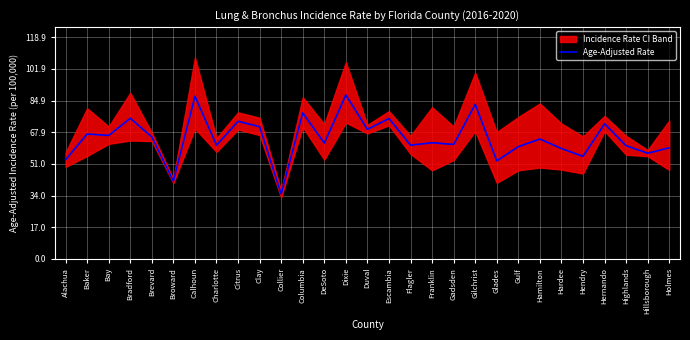

Count the number of categories in the chart.

29